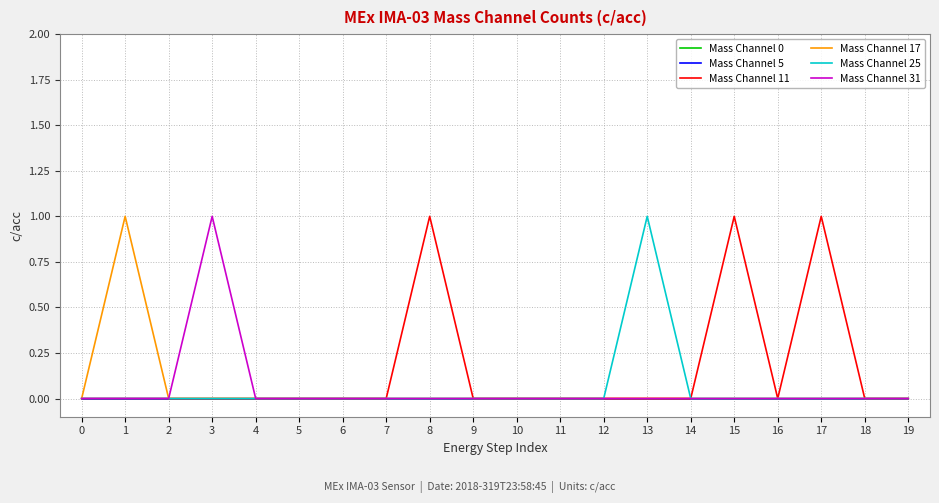

True or false: Mass Channel 5 and Mass Channel 11 cross at least once.

False